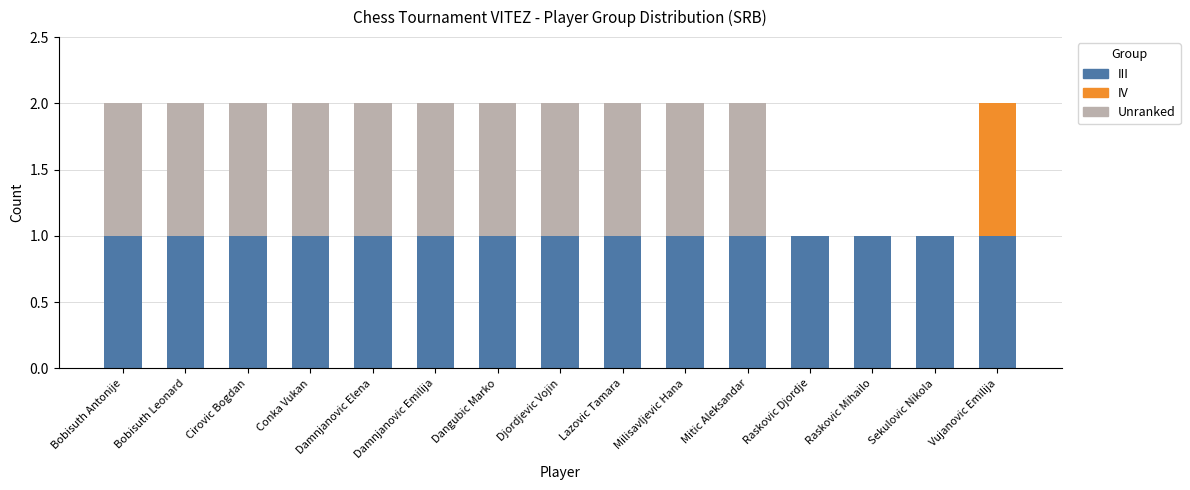

How many categories are shown in the chart?

15